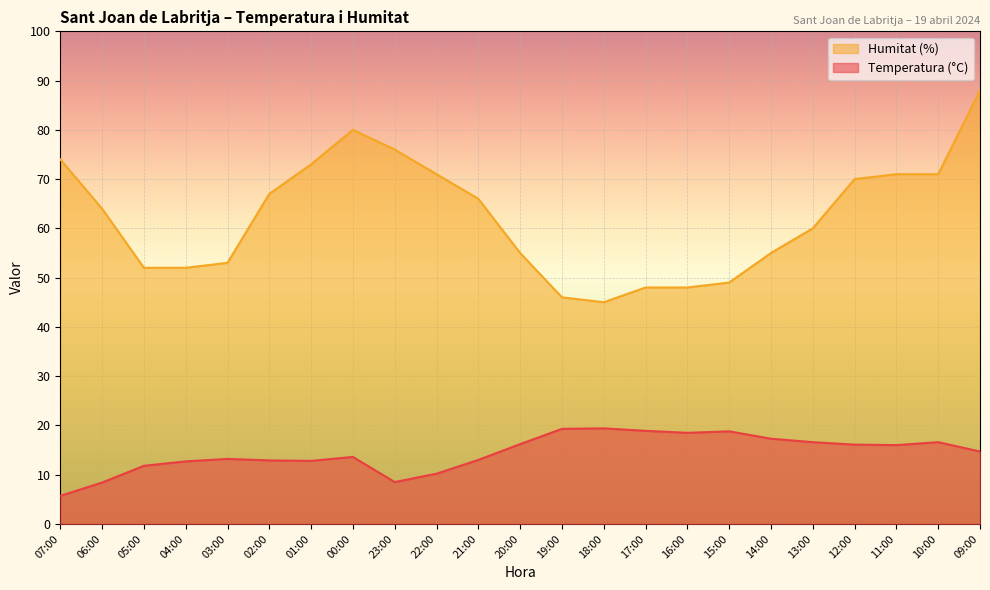

What is the lowest value of the Temperatura (°C) series?

5.7